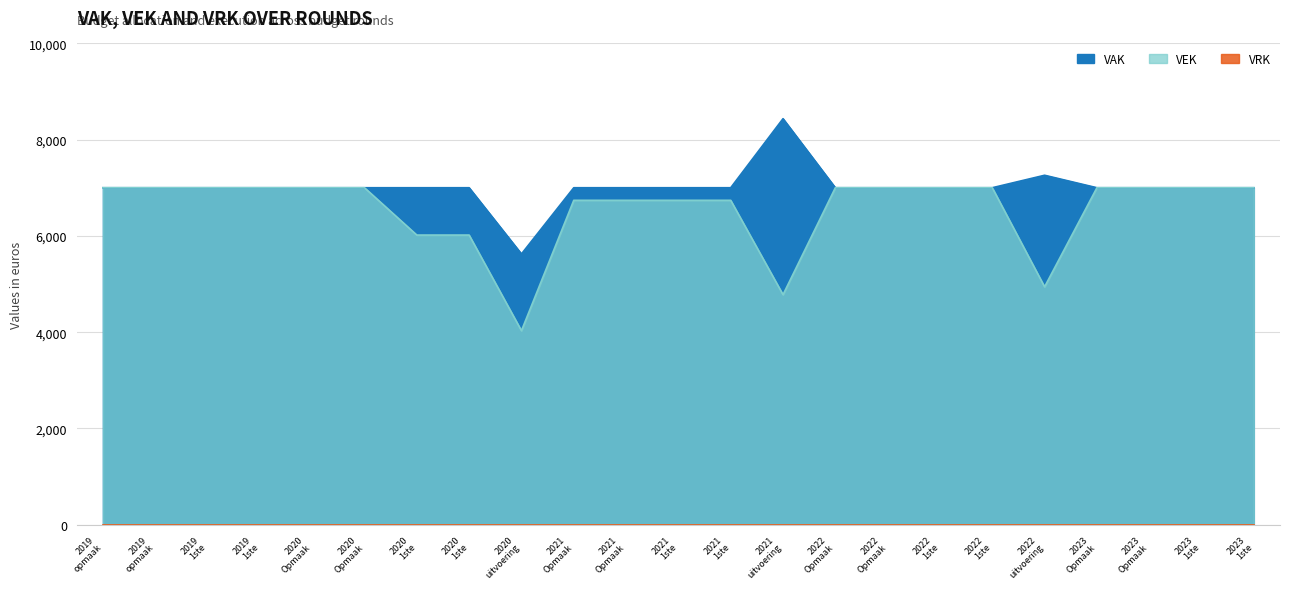

What is the difference between the values at 2021 uitvoering and 2020 uitvoering?

748